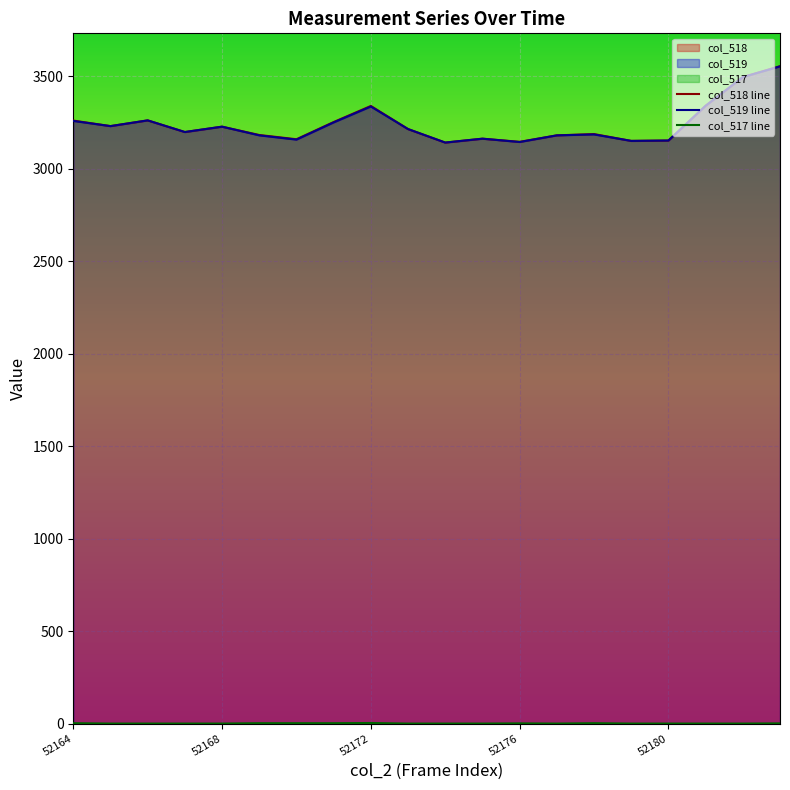

How many lines are shown in the chart?

3